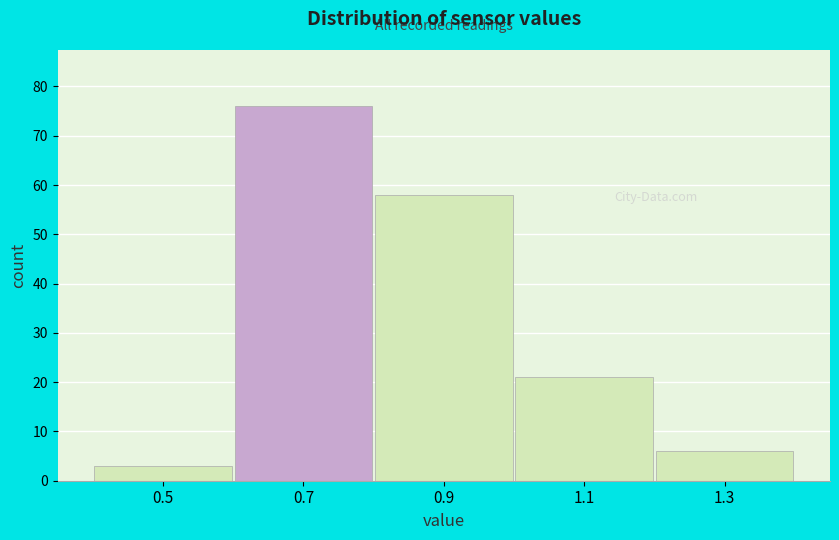

Which range on the x-axis has the tallest bar?

0.6 to 0.8